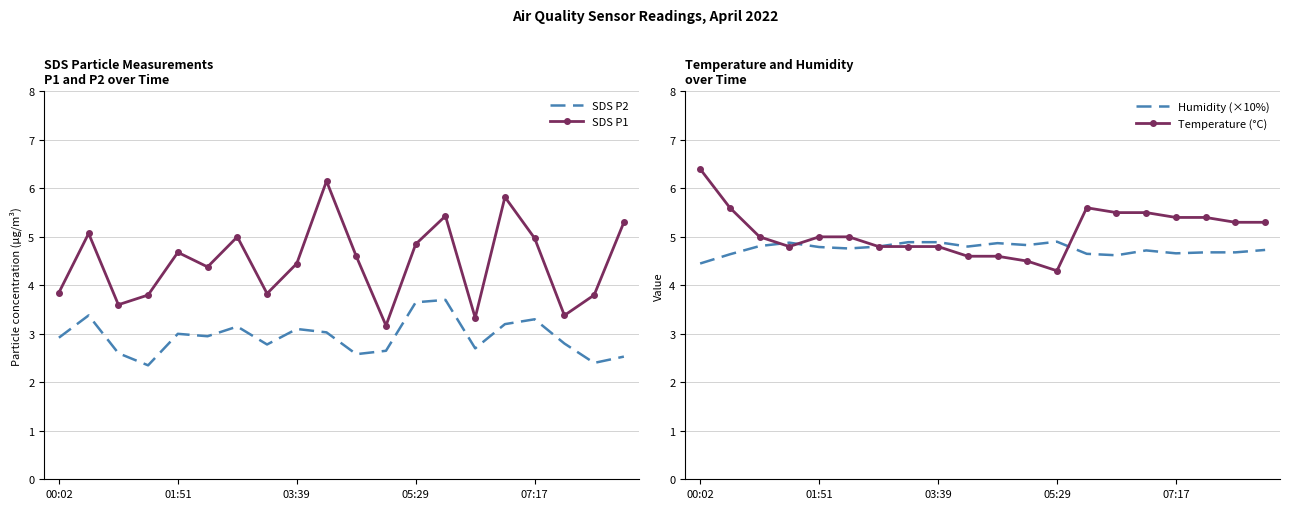

What is the average value of the SDS P2 series?

2.9